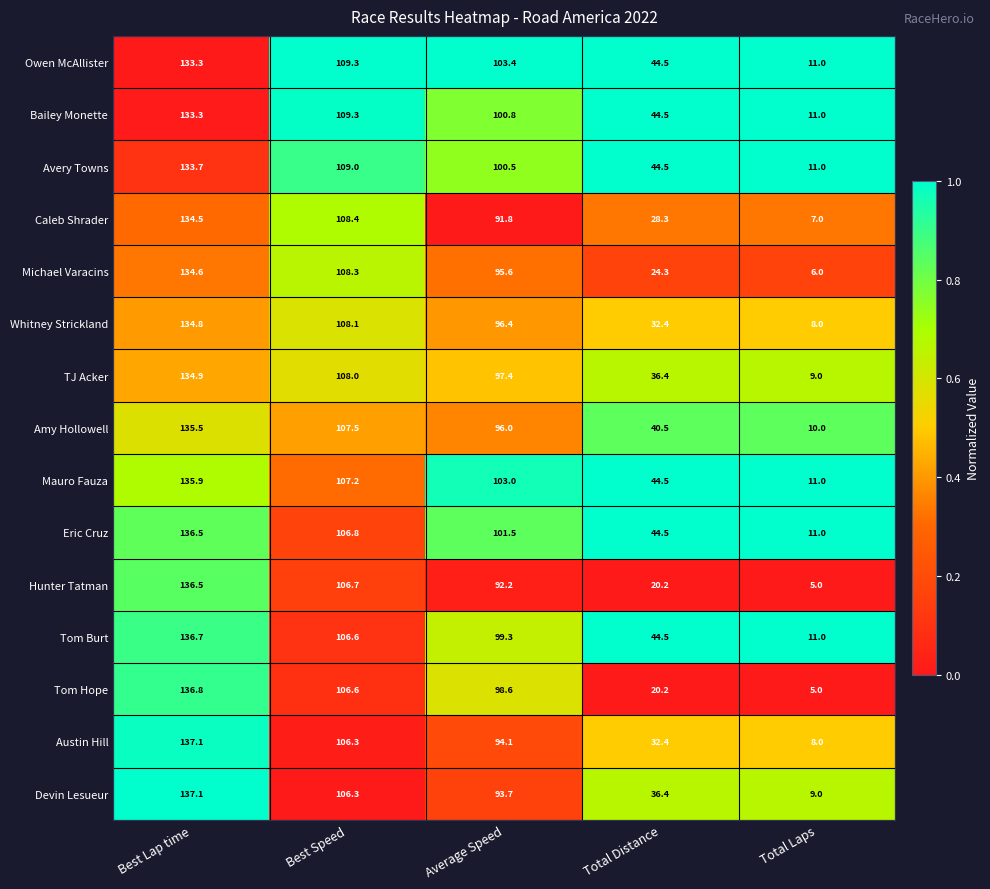

List the labels in order of Hunter Tatman value, smallest first.

Total Laps, Total Distance, Average Speed, Best Speed, Best Lap time